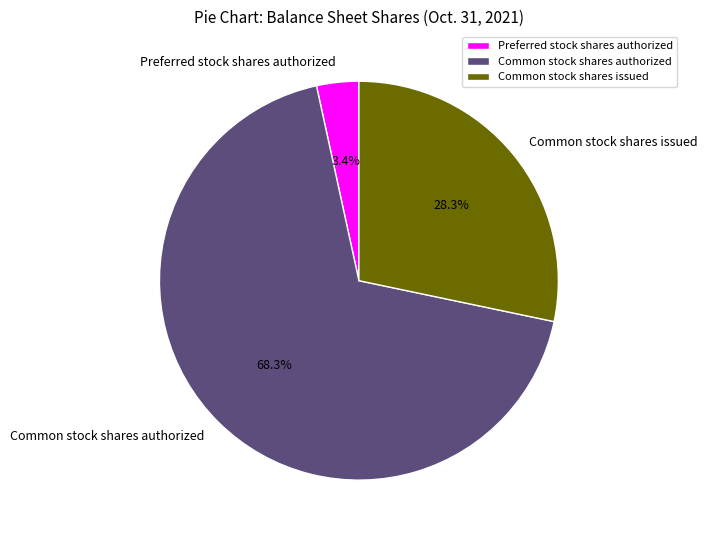

Combined, what portion of the pie is Preferred stock shares authorized and Common stock shares authorized?

71.7%